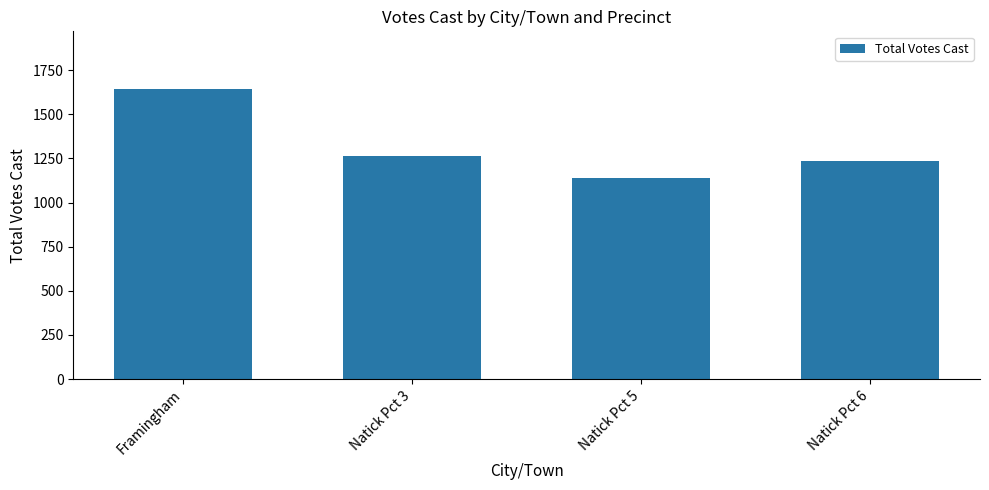

Rank the categories by value from highest to lowest.

Framingham, Natick Pct 3, Natick Pct 6, Natick Pct 5